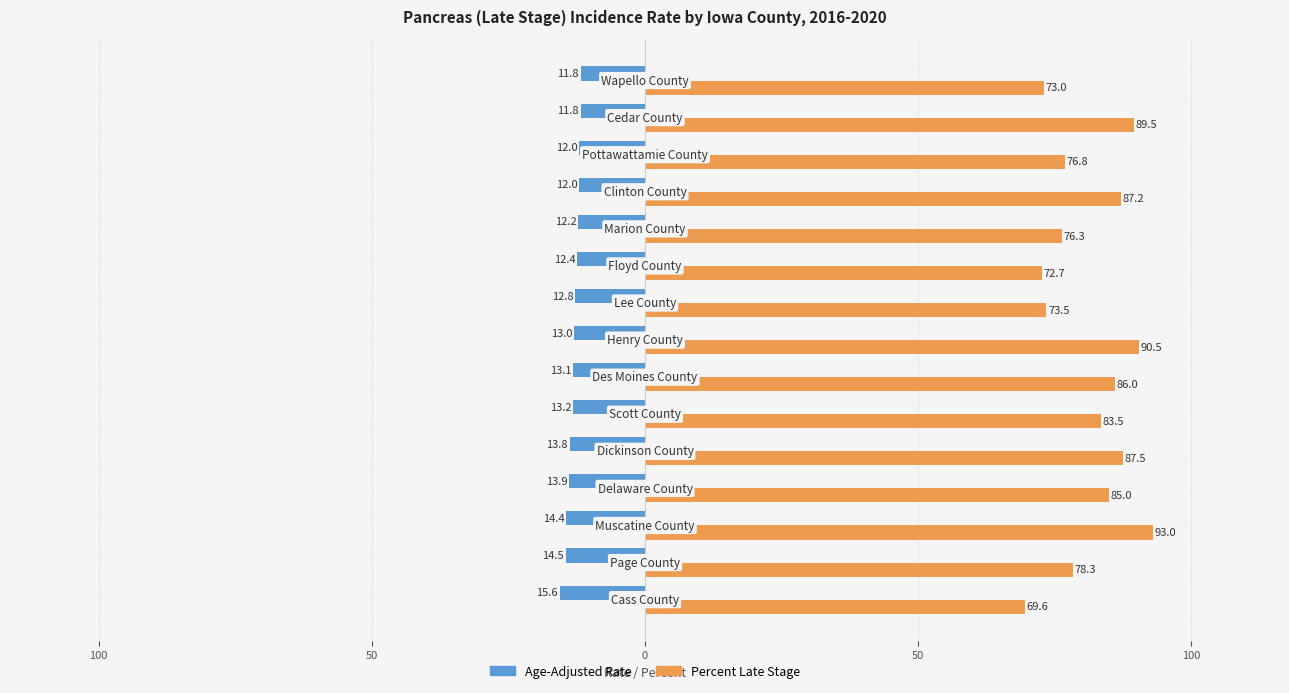

What are all the series names shown in the legend?

Age-Adjusted Rate, Percent Late Stage